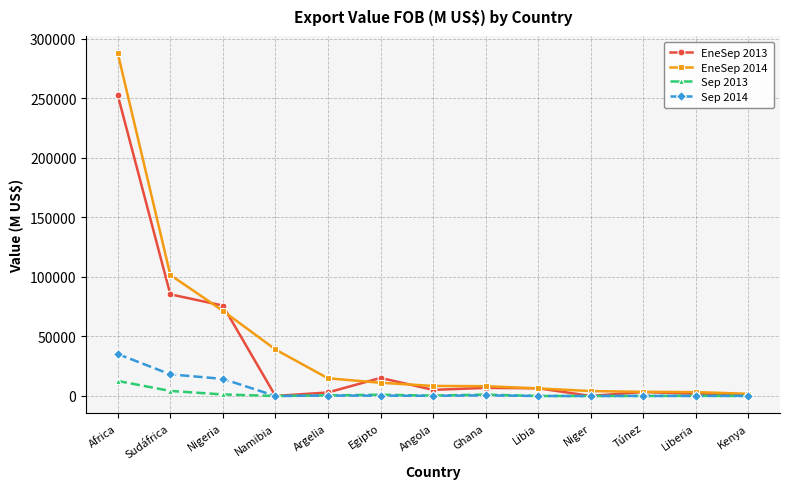

What is the label of the 2nd point from the right?

Liberia